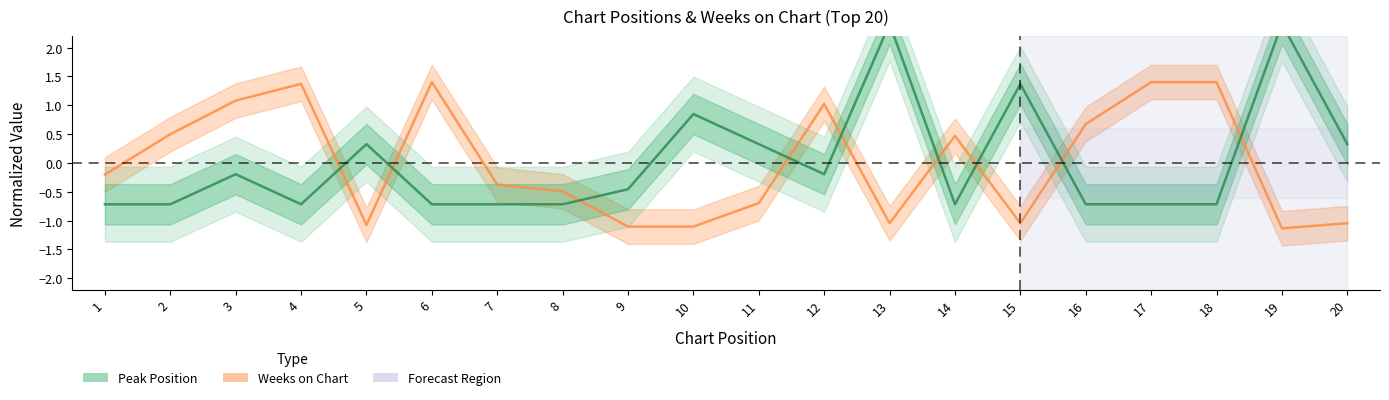

Does the chart have visible grid lines?

No